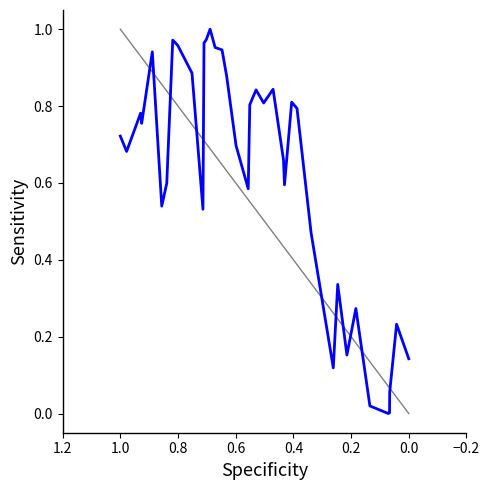

What is the maximum value shown in the chart?

1.0